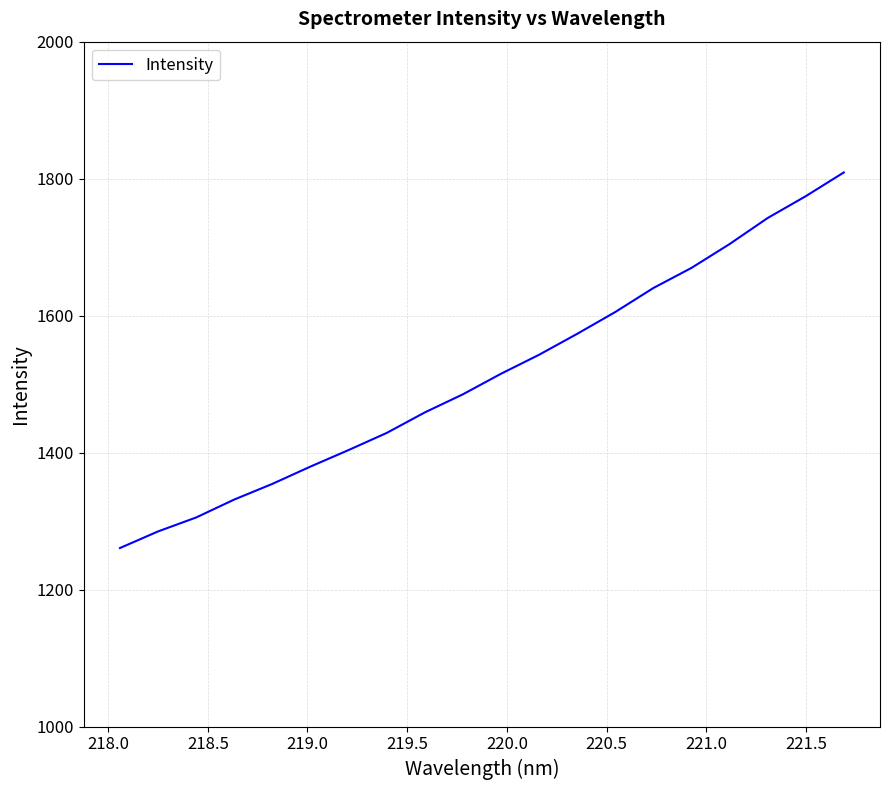

What is the smallest value displayed?

1260.7